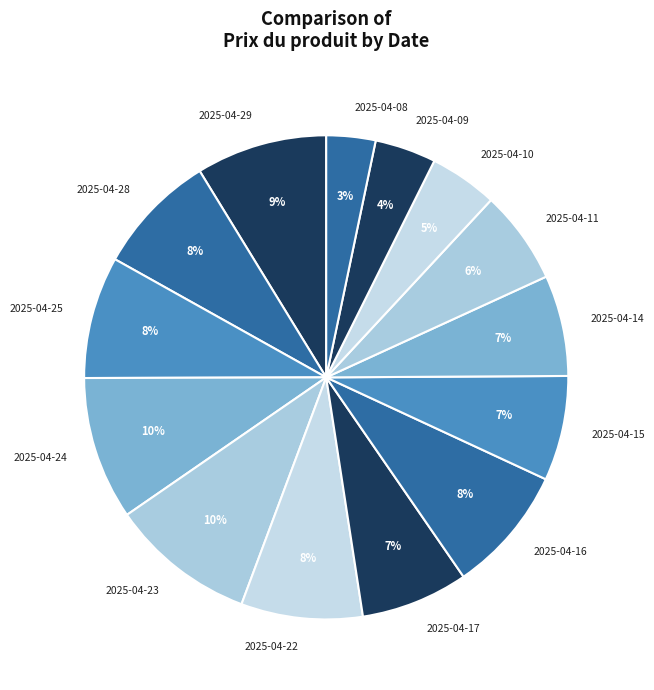

Which has a higher value, 2025-04-08 or 2025-04-10?

2025-04-10